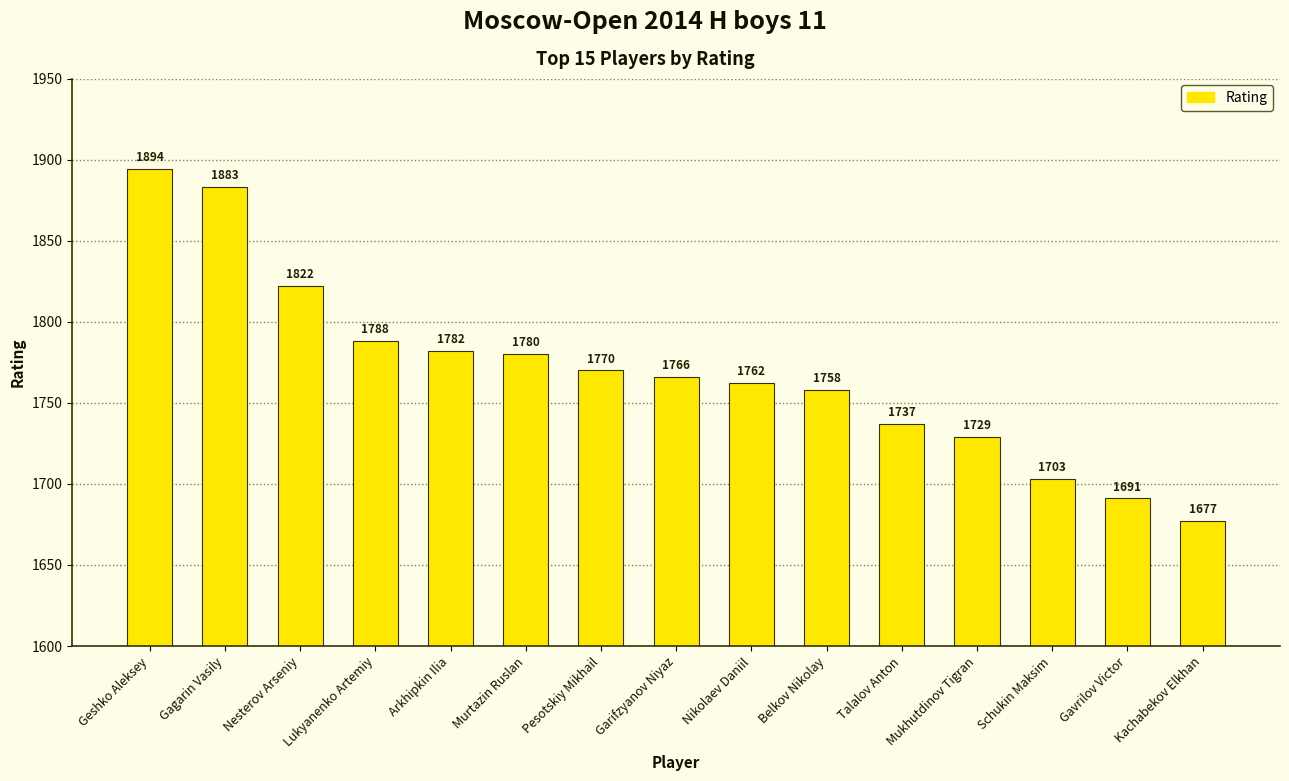

What is the smallest value displayed?

1677